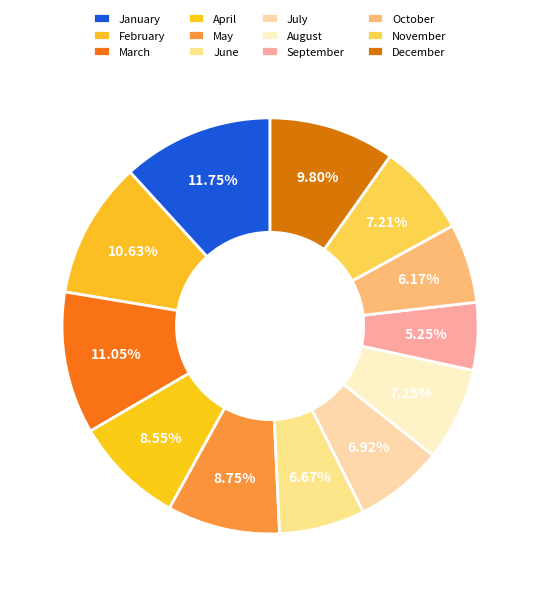

True or false: December accounts for 3% of the total.

False